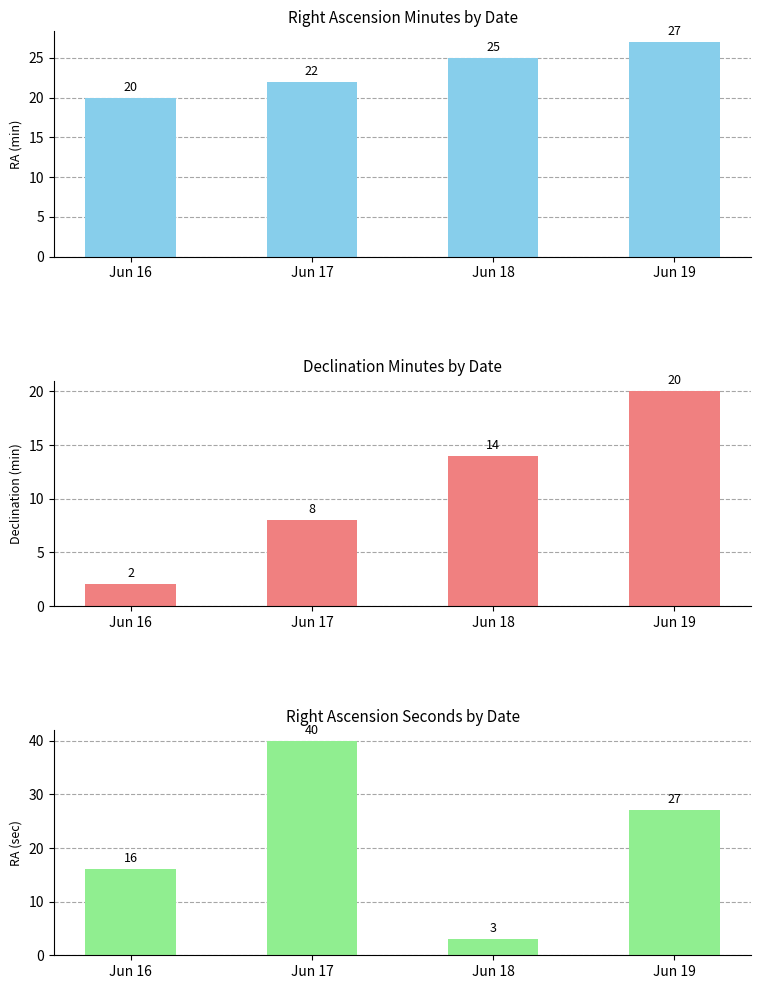

Which series has the largest total across all categories?

RA min